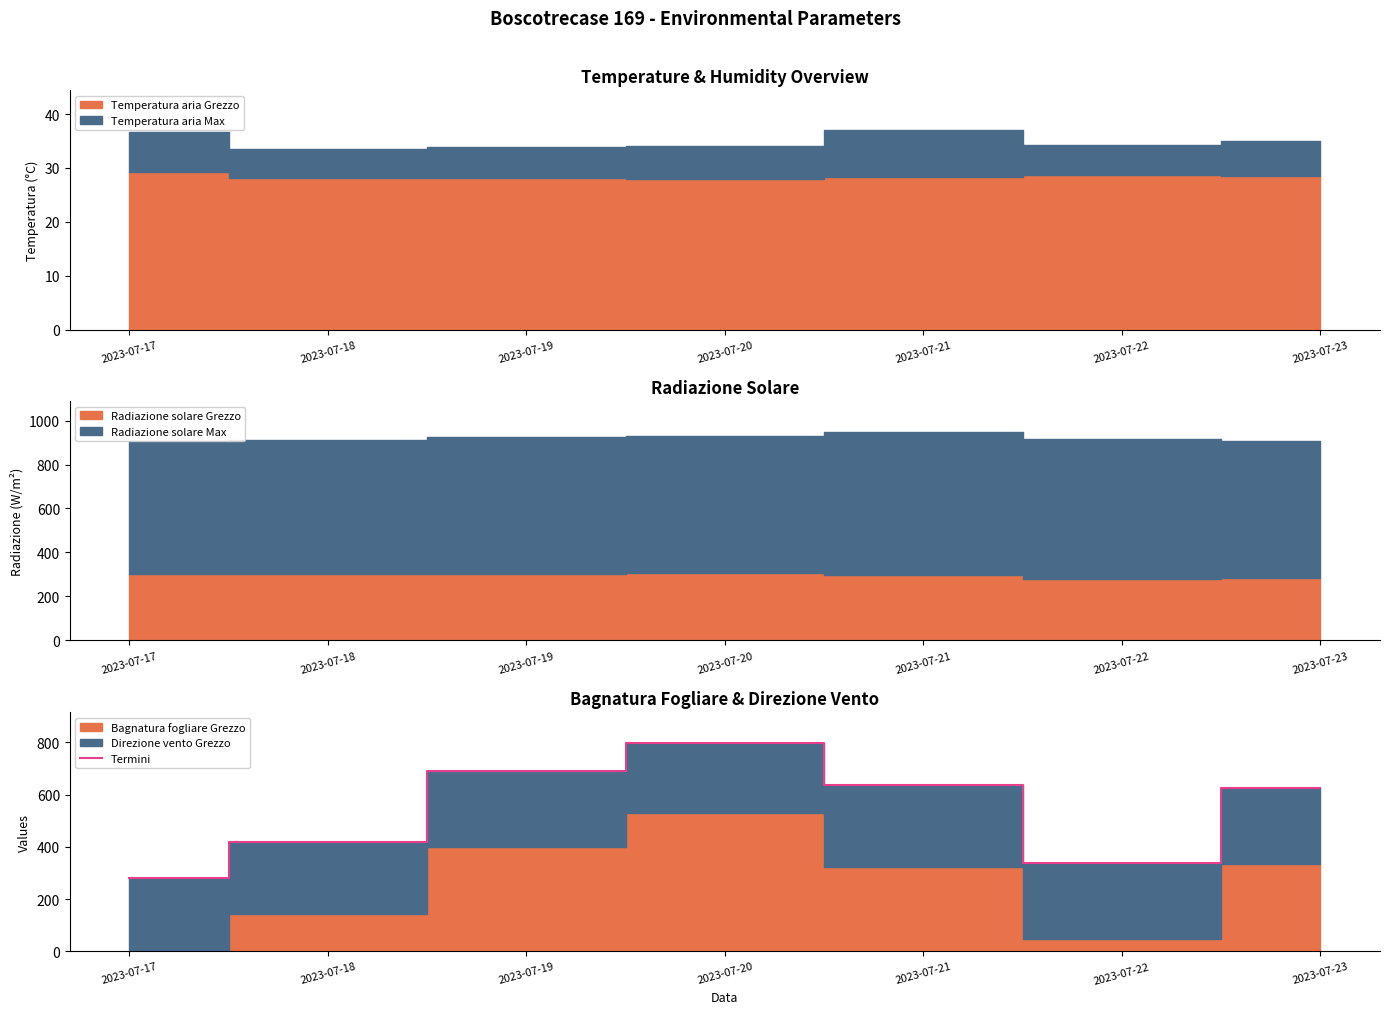

Rank the categories by value from highest to lowest.

2023-07-20, 2023-07-19, 2023-07-21, 2023-07-23, 2023-07-18, 2023-07-22, 2023-07-17